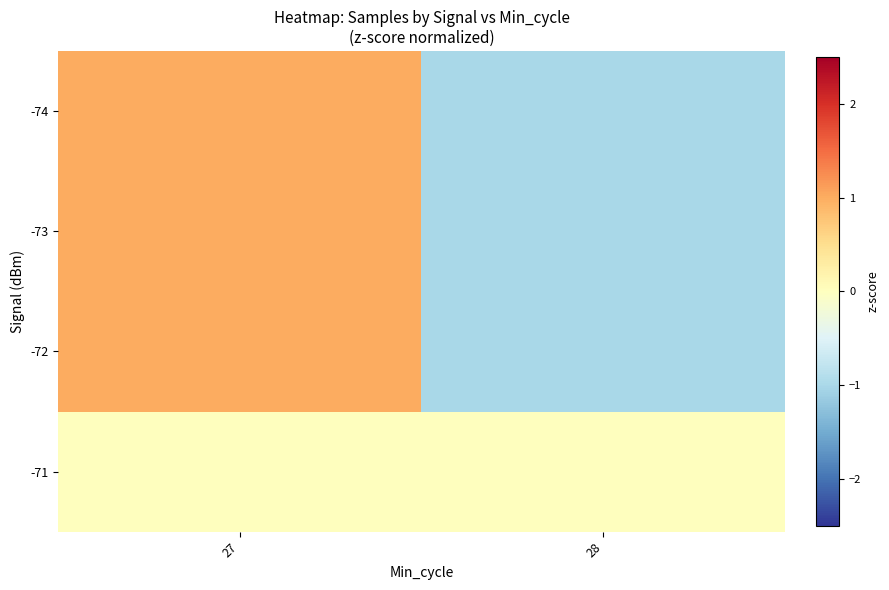

At how many categories does at least one series exceed 0?

1